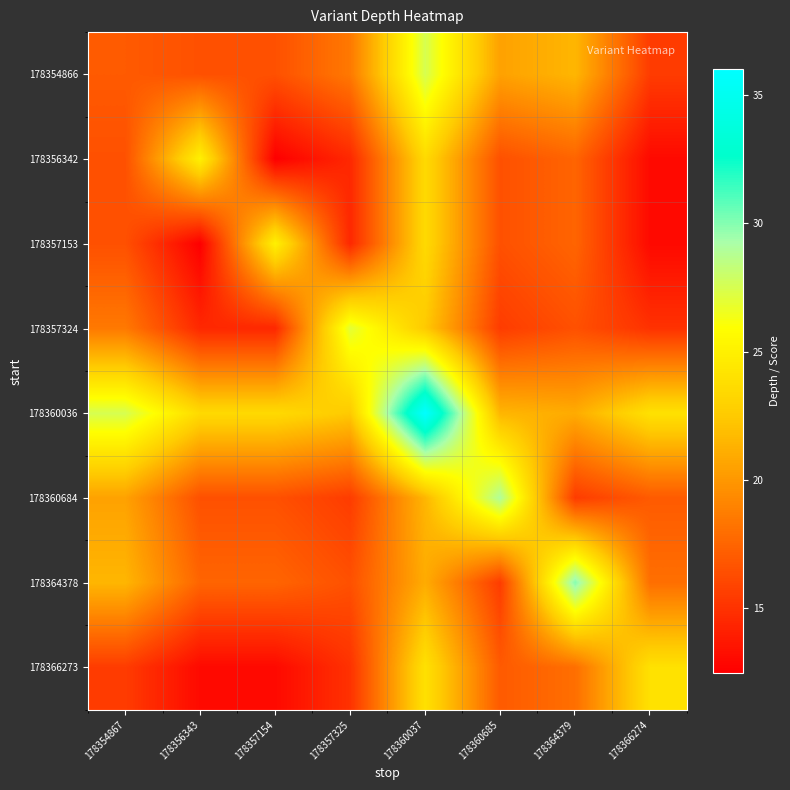

Which series has the largest range (max minus min)?

178360036